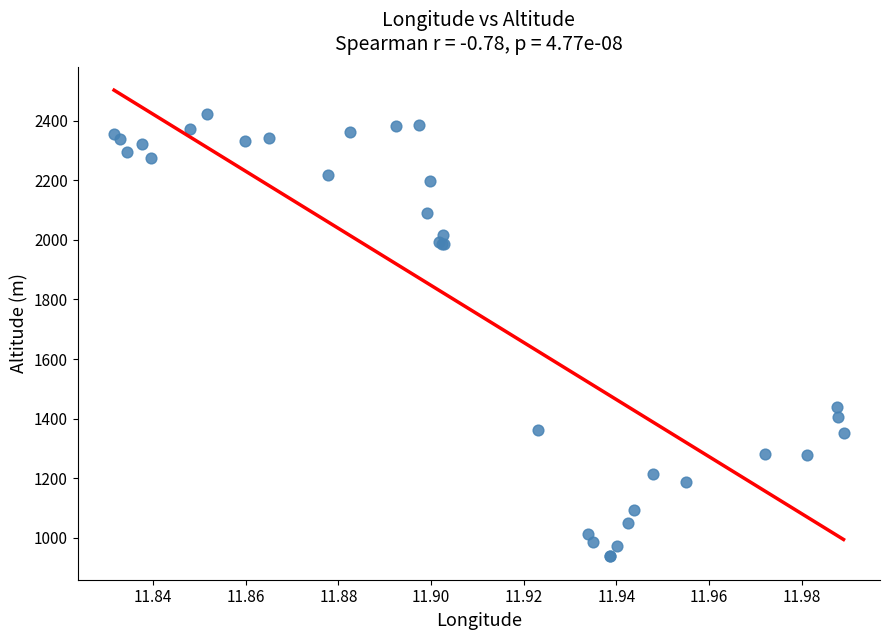

What Y value in the scatter plot is closest to 1680?

1438